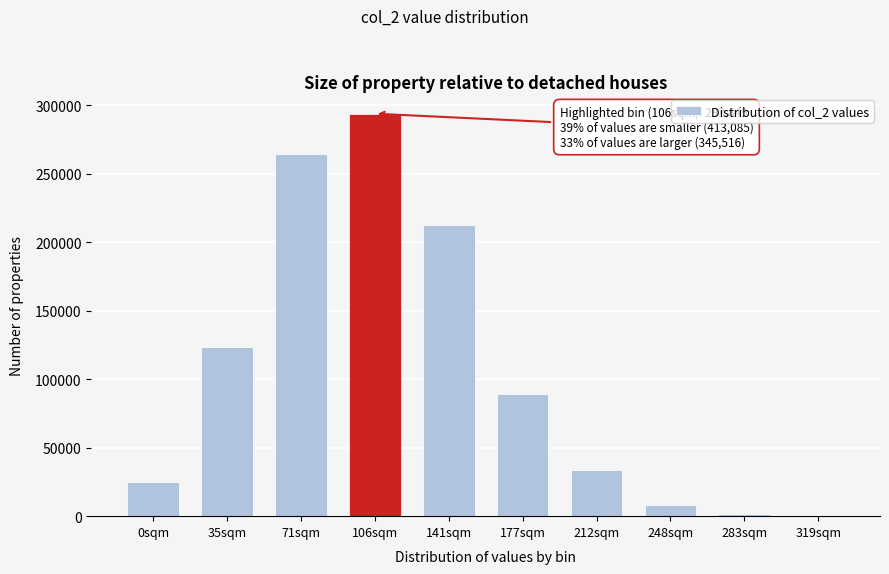

Reading left to right, transcribe all the data shown in this chart.

0sqm=24787	35sqm=123651	71sqm=264647	106sqm=293849	141sqm=212584	177sqm=89066	212sqm=33613	248sqm=8393	283sqm=1616	319sqm=244